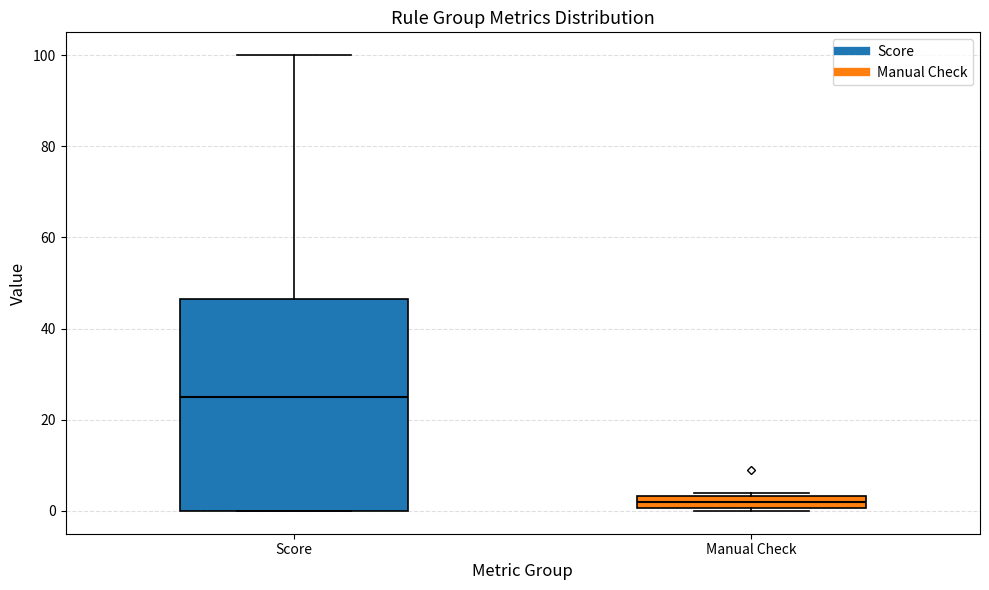

Where does the median line of the box for Manual Check sit on the y-axis? The values are not printed on the chart, so give them approximately, as read against the axis.

2